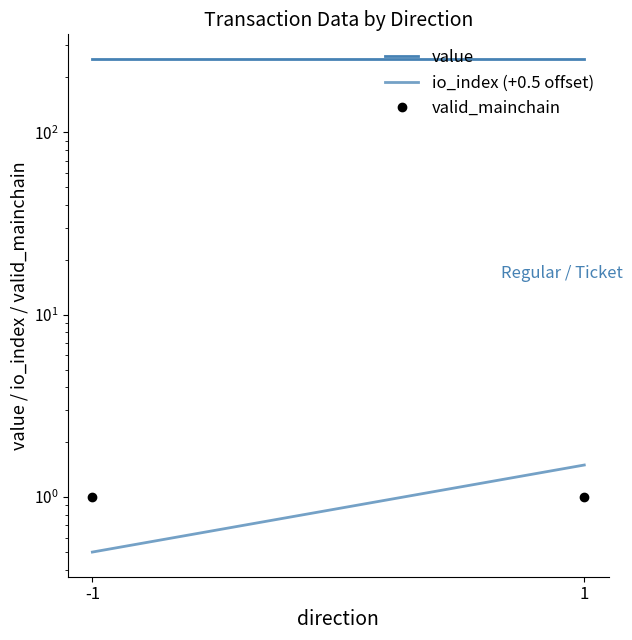

The value of value at 1 is 87.9. True or false?

False